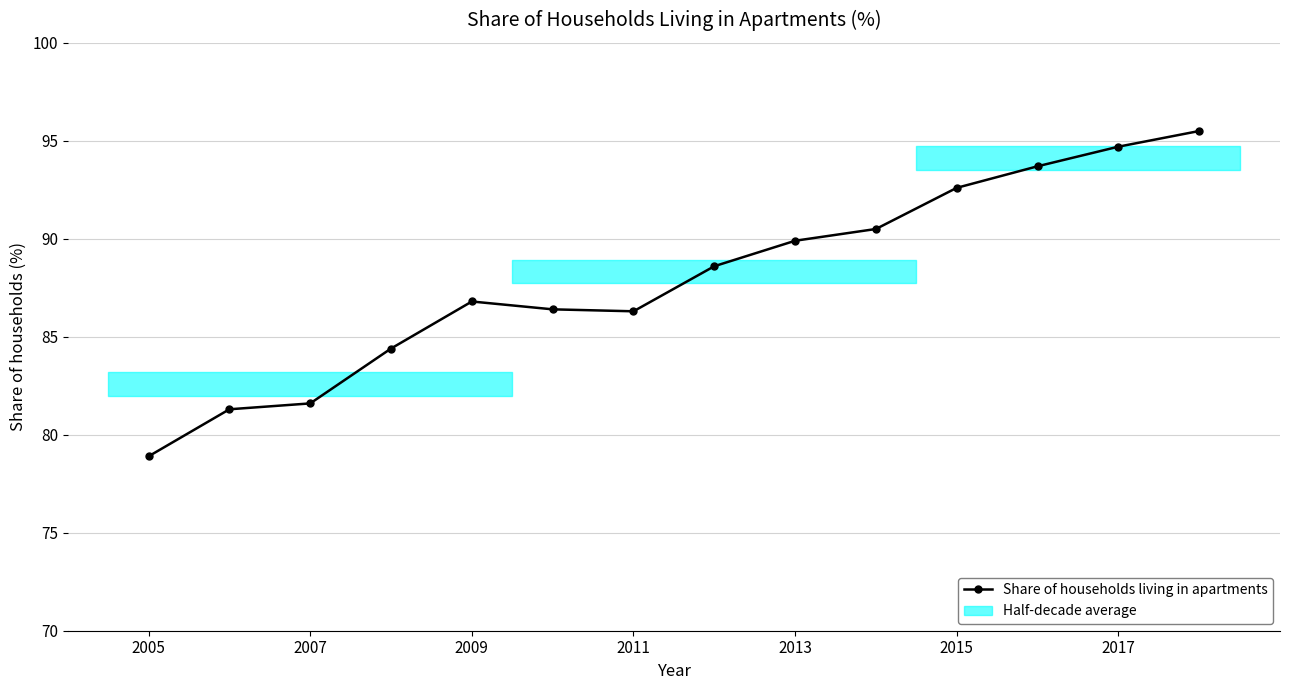

How many categories are shown in the chart?

14